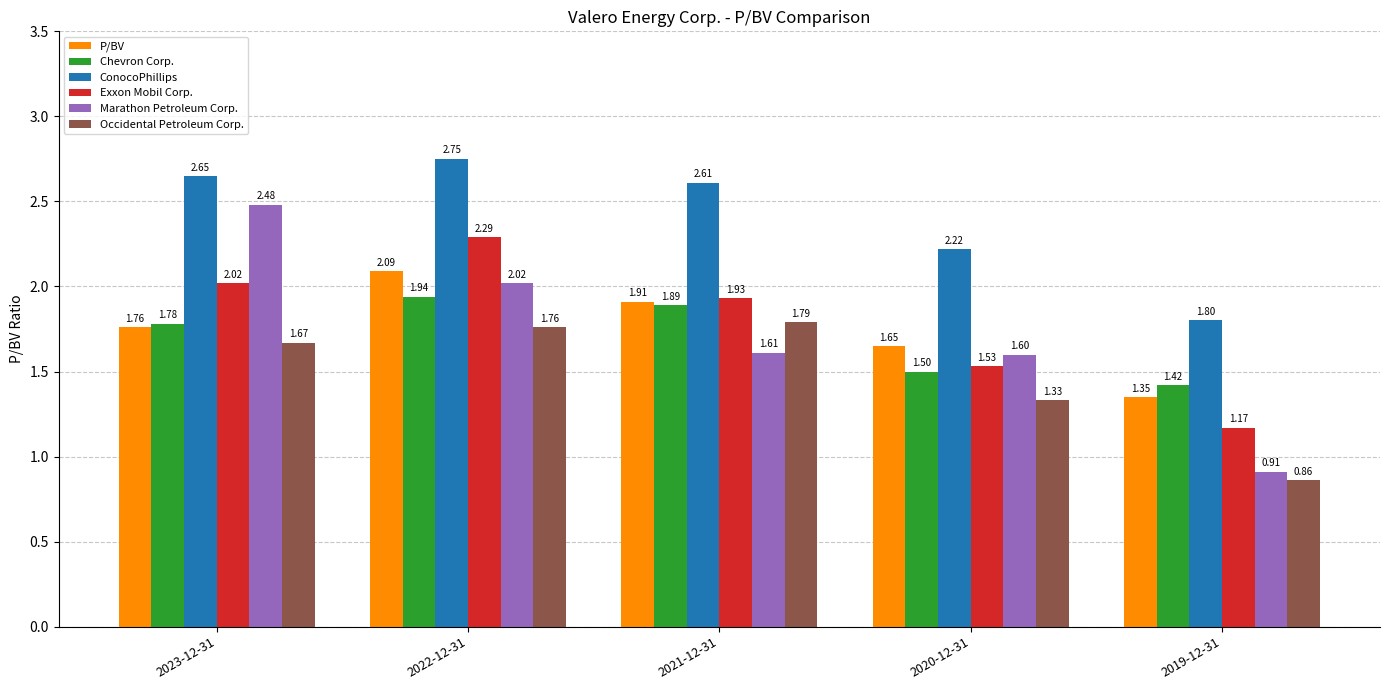

At 2022-12-31, list the series in order from smallest to largest.

Occidental Petroleum Corp., Chevron Corp., Marathon Petroleum Corp., P/BV, Exxon Mobil Corp., ConocoPhillips